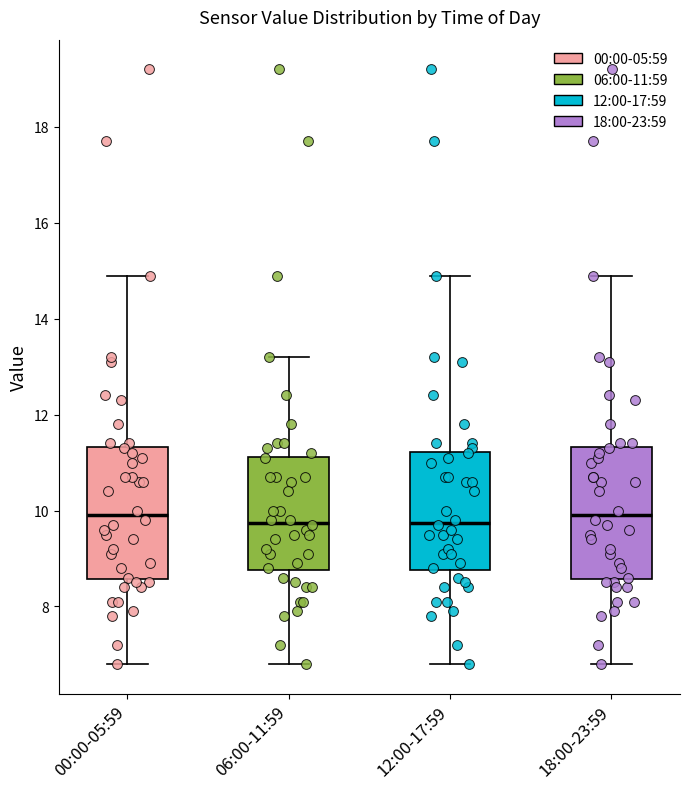

Reading left to right, read every box against the y-axis: the position of its median line, the range the box covers, and the ends of its whiskers. The values are not printed on the chart, so give them approximately, as read against the axis.

00:00-05:59: median 10.0, box 8.6 to 11.4, whiskers 6.8 to 15.0
06:00-11:59: median 9.8, box 8.8 to 11.2, whiskers 6.8 to 13.2
12:00-17:59: median 9.8, box 8.8 to 11.2, whiskers 6.8 to 15.0
18:00-23:59: median 10.0, box 8.6 to 11.4, whiskers 6.8 to 15.0